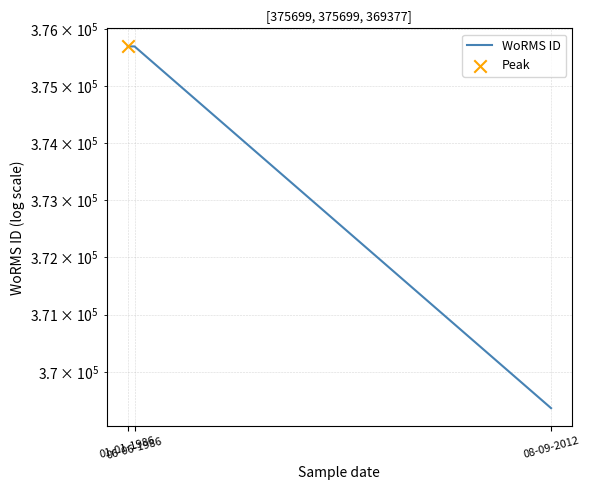

What is the ratio of the value at 06-06-1986 to the value at 08-09-2012?

1.0